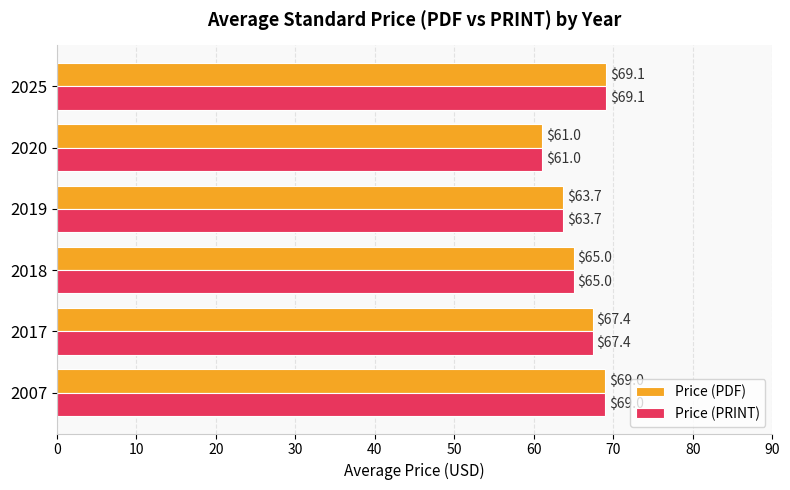

The value of Price (PRINT) at 2018 is 65.0. True or false?

True